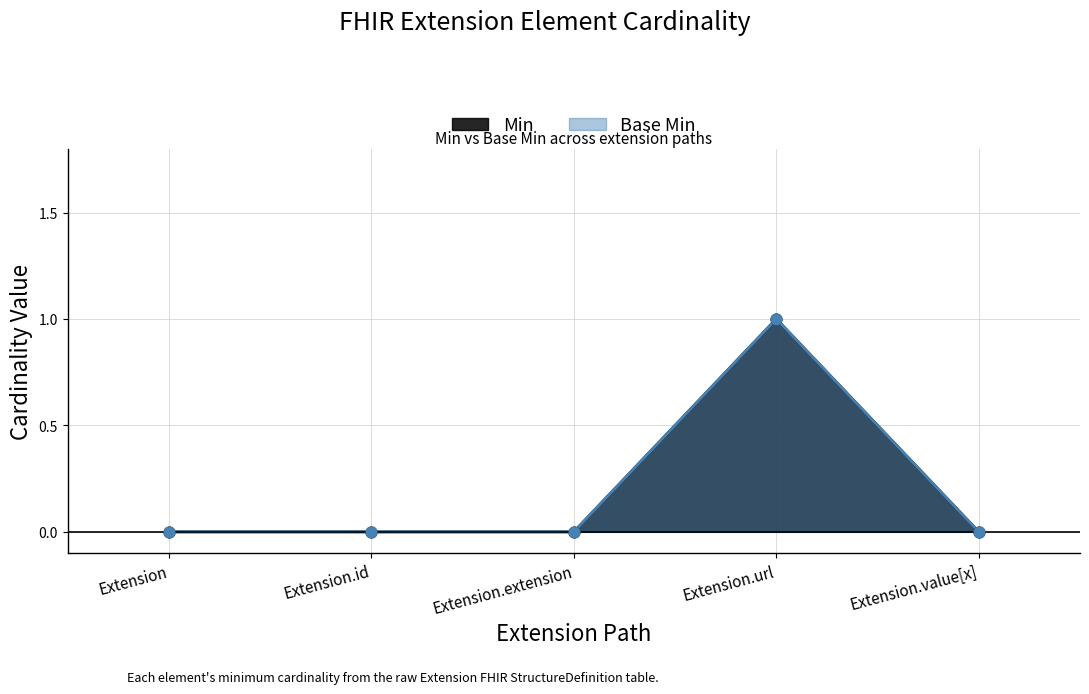

At how many categories does at least one series exceed 0?

1